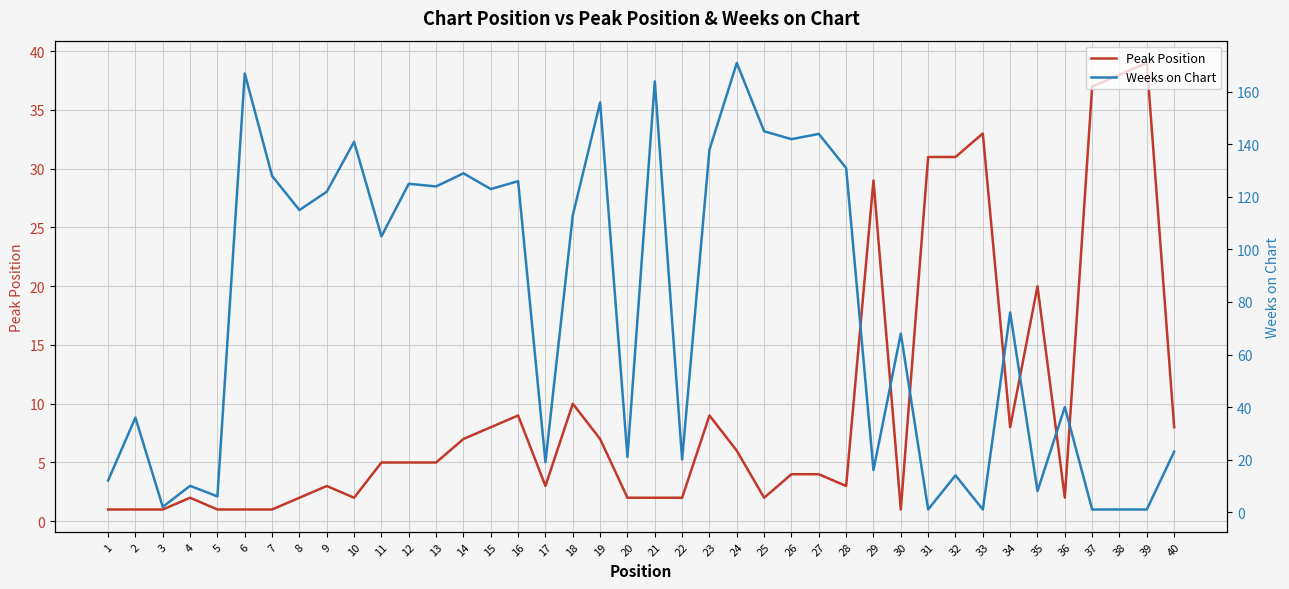

Which series has the largest range (max minus min)?

Weeks on Chart